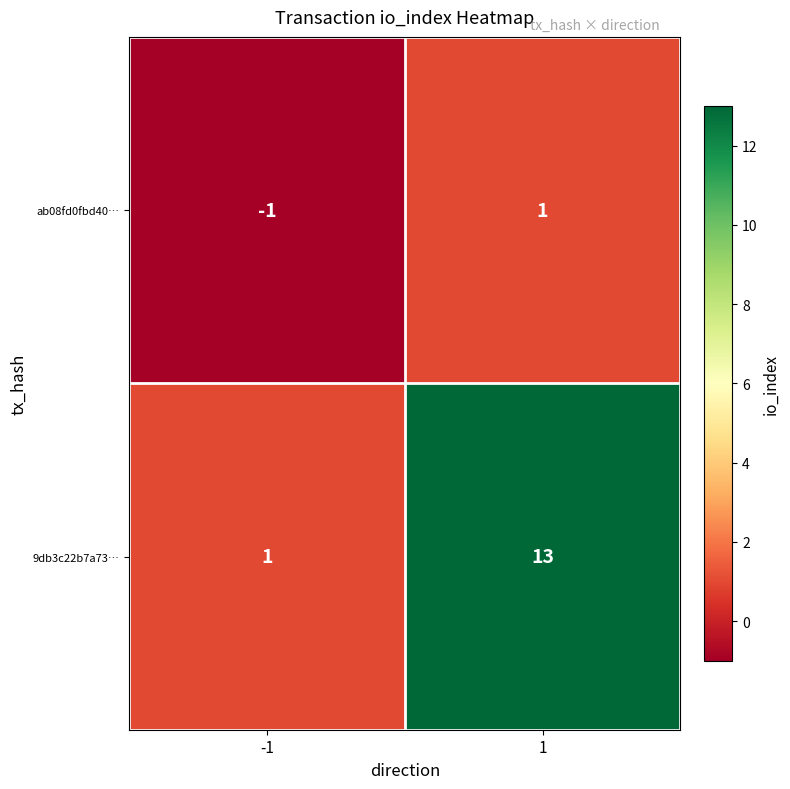

At which category is the sum across all series the highest?

1